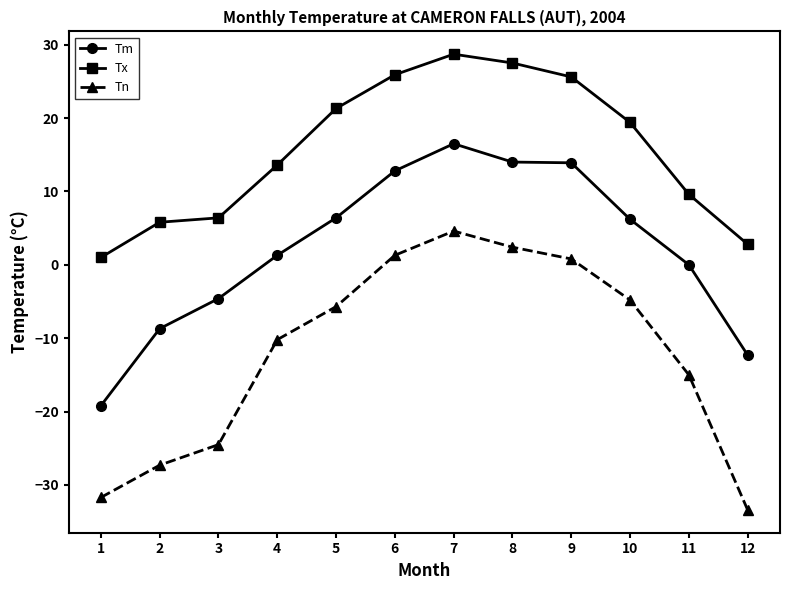

List the series in order of their peak value, highest first.

Tx, Tm, Tn